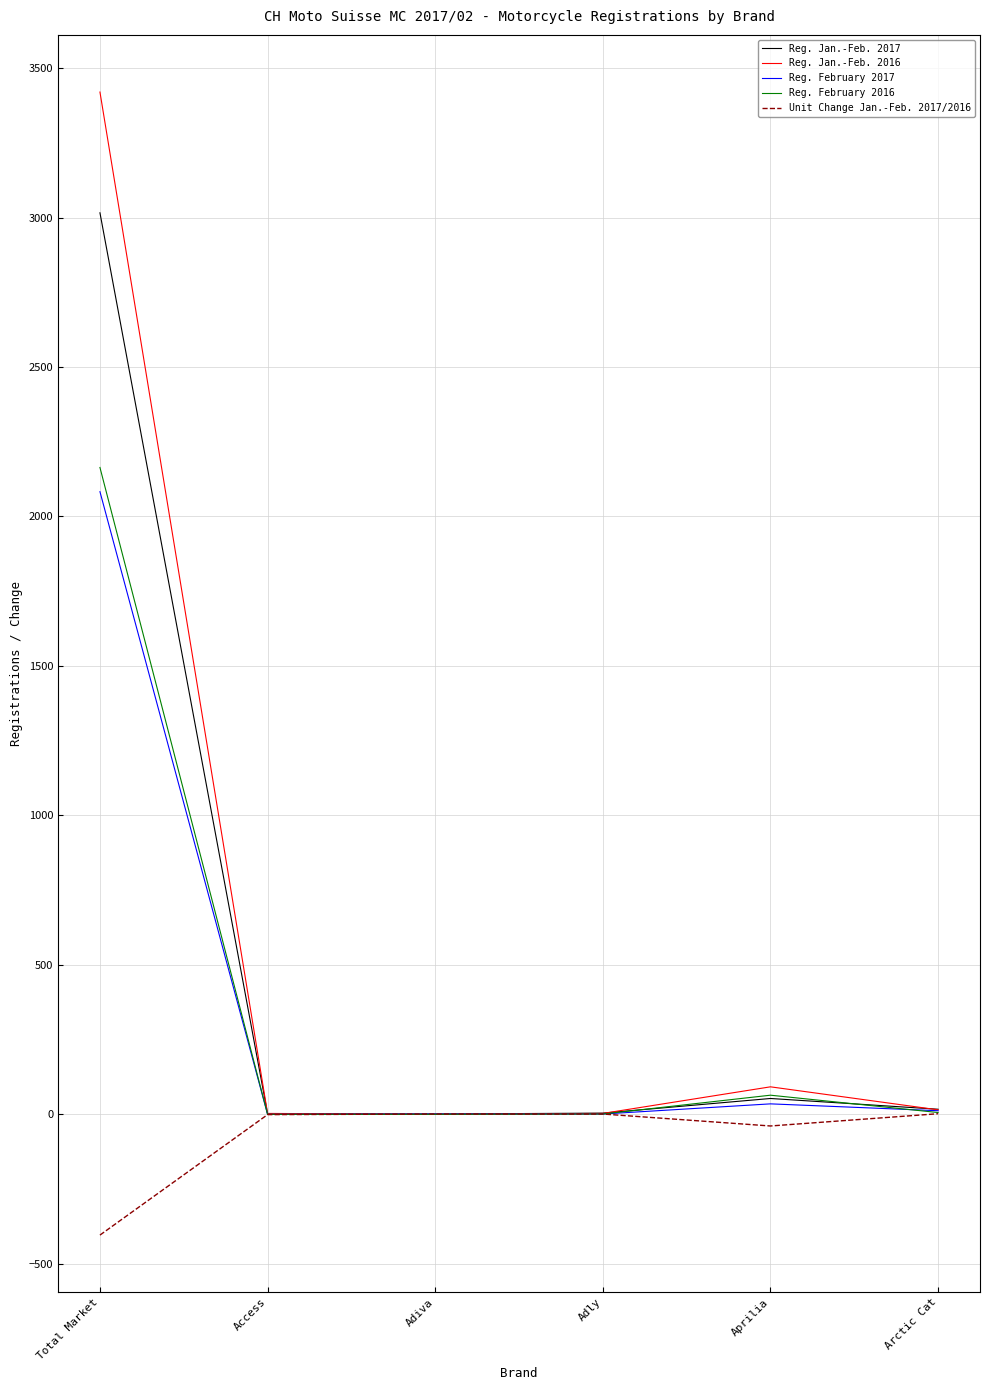

Rank the series by their maximum value, from highest to lowest.

Reg. Jan.-Feb. 2016, Reg. Jan.-Feb. 2017, Reg. February 2016, Reg. February 2017, Unit Change Jan.-Feb. 2017/2016